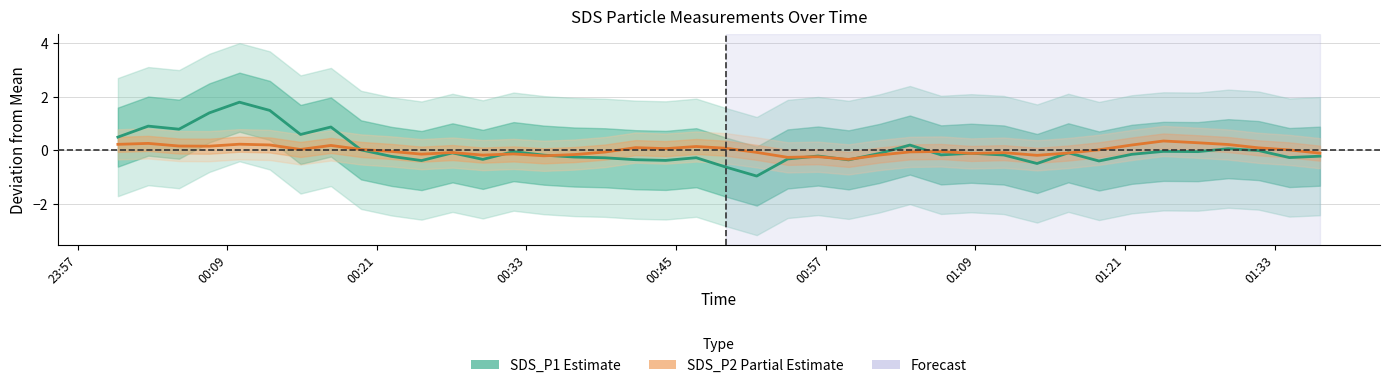

True or false: SDS_P1 (Estimate) has more than 1 interior local peaks.

True